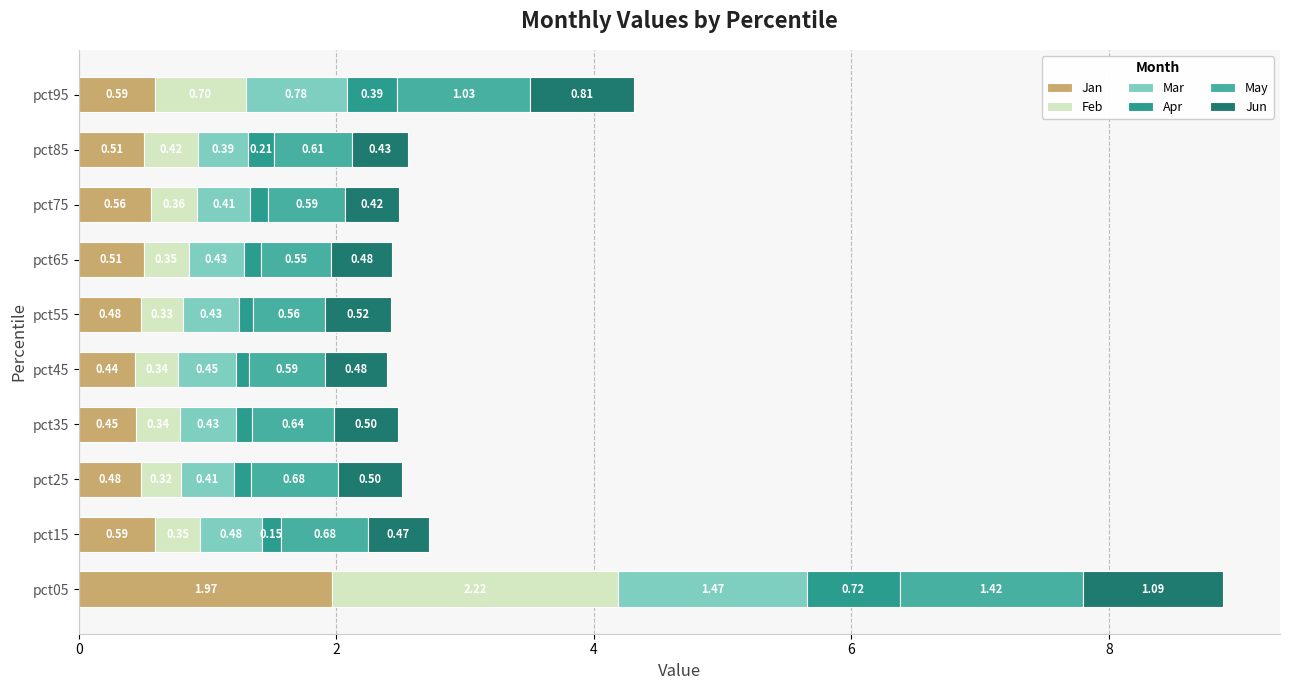

Count the number of categories in the chart.

10